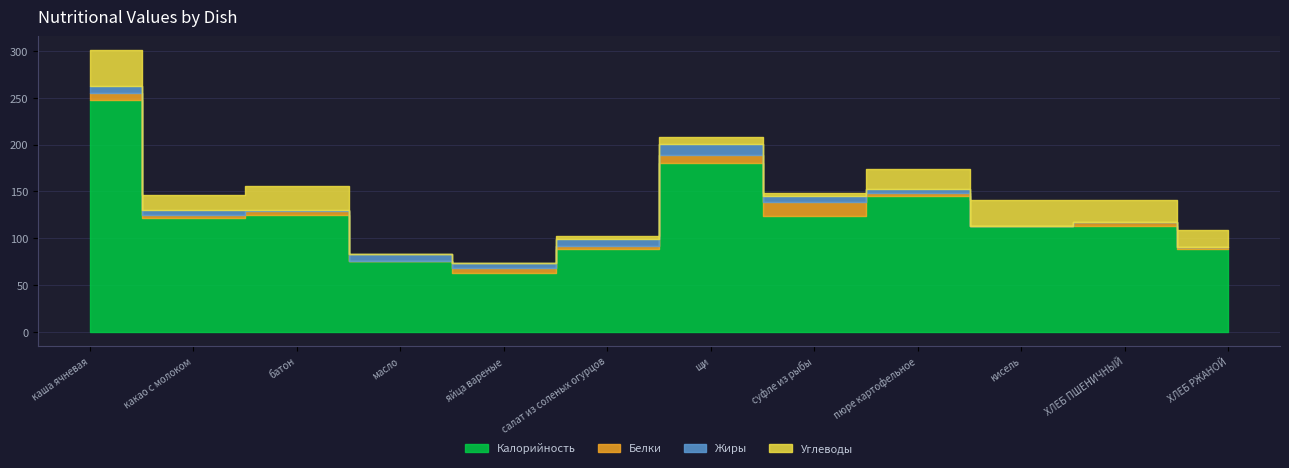

True or false: Белки and Углеводы cross at least once.

True